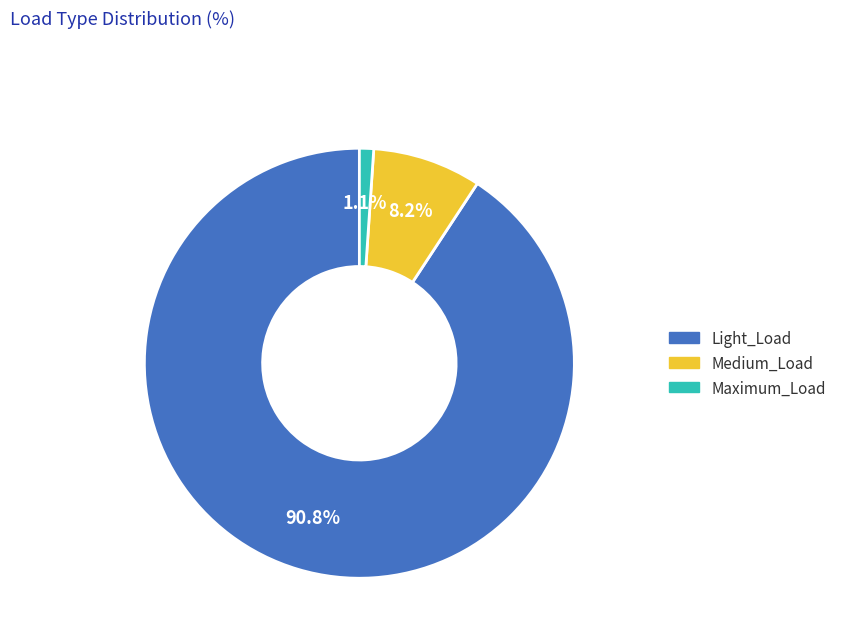

Is there any slice that represents more than half of the pie?

Yes